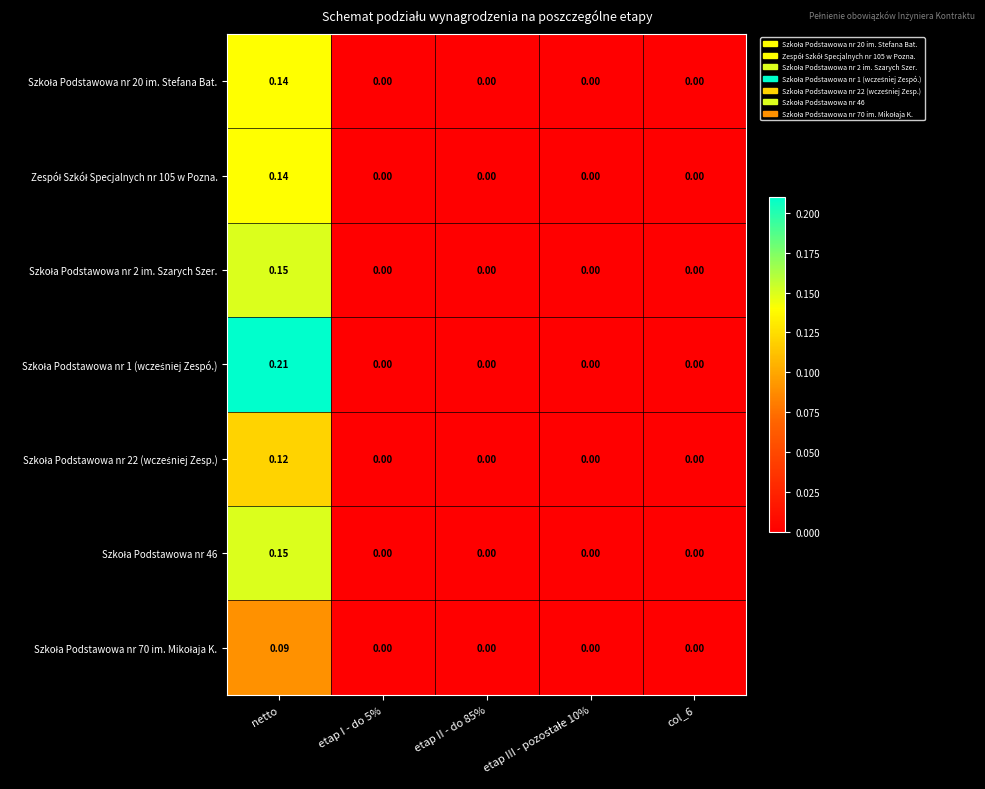

Count the number of data series in this chart.

7